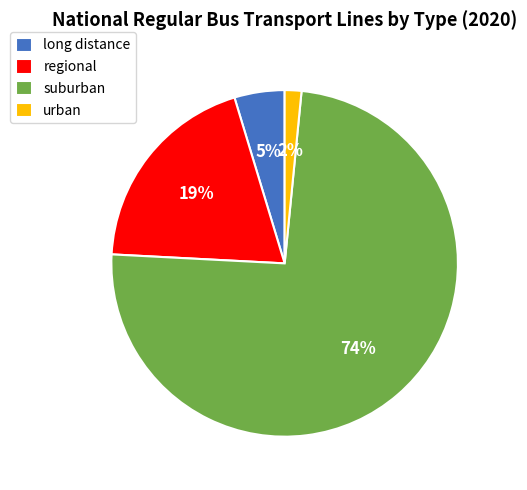

What is the largest slice in the pie chart?

suburban